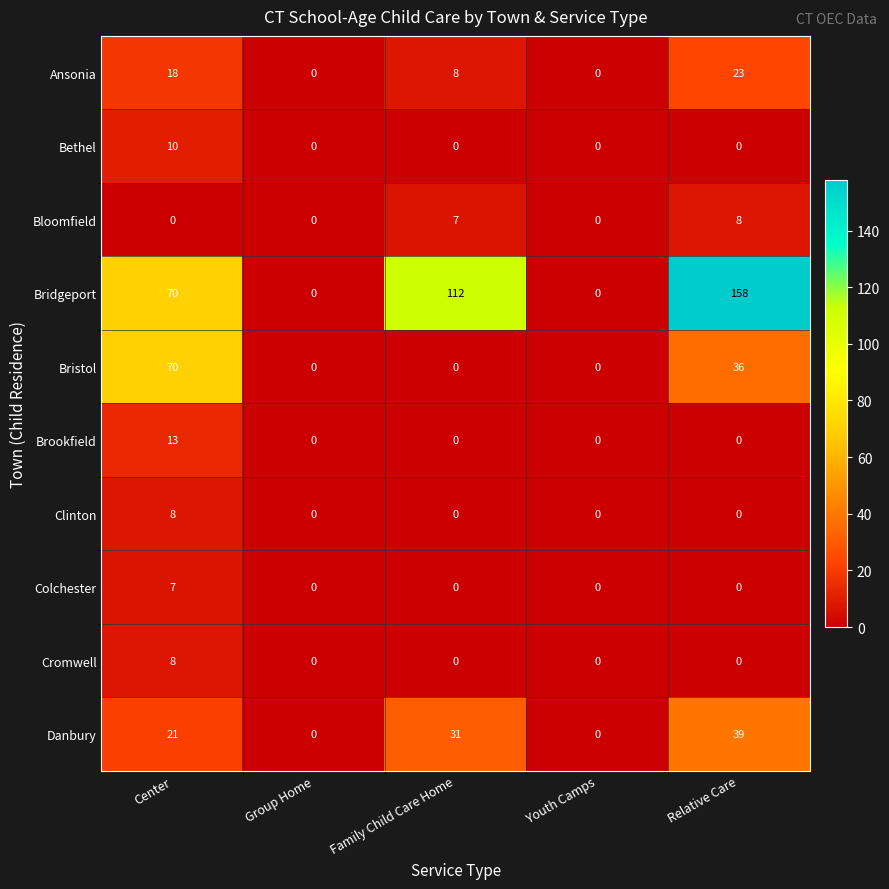

Which series has the widest spread of values?

Bridgeport